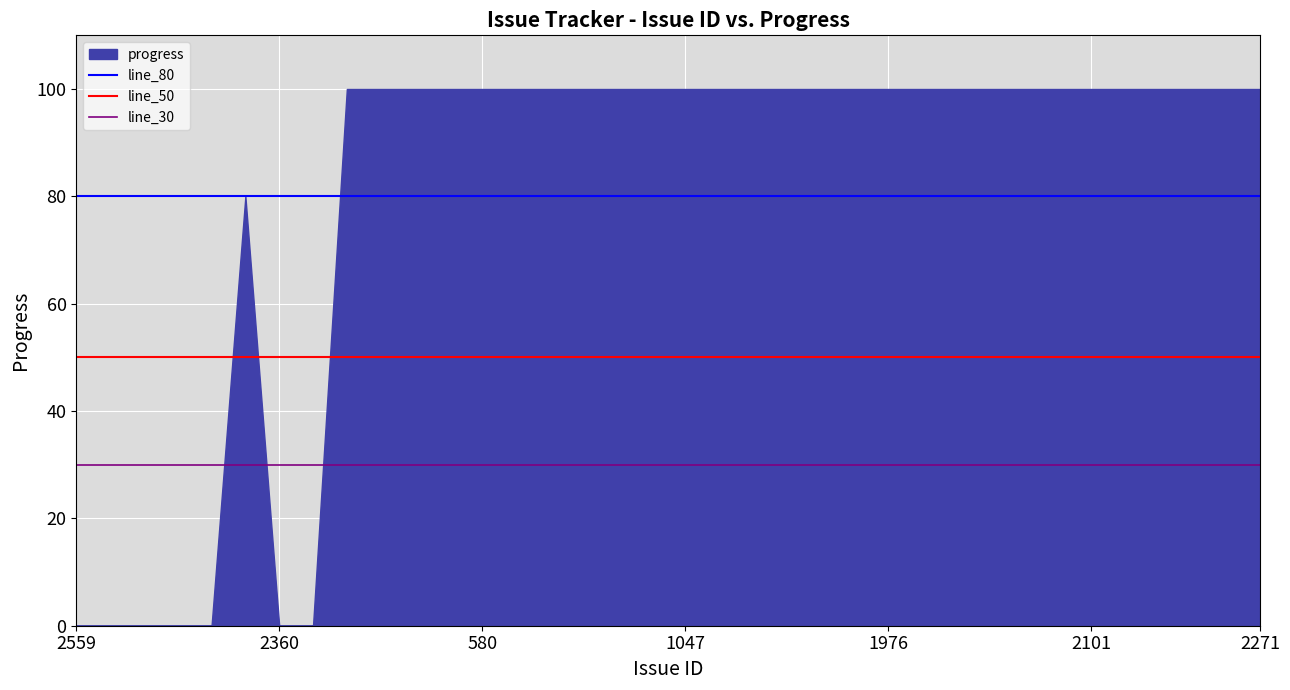

Is it true that the value at 2101 is 100?

True